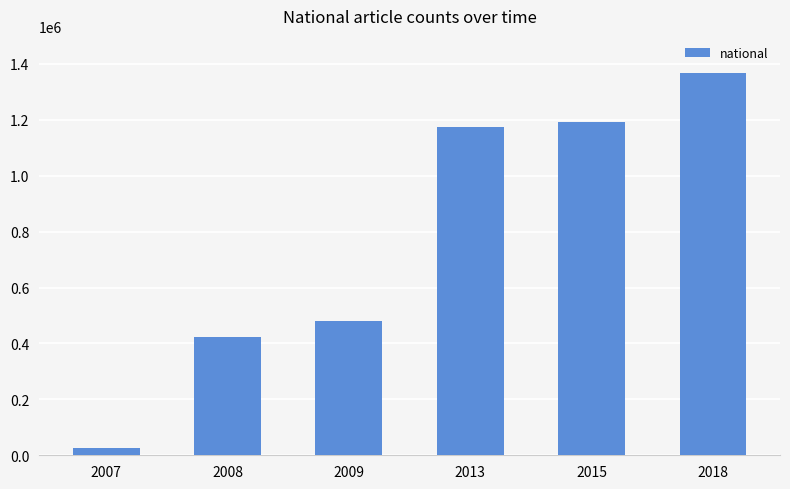

What is the difference between the values at 2018 and 2013?

193942